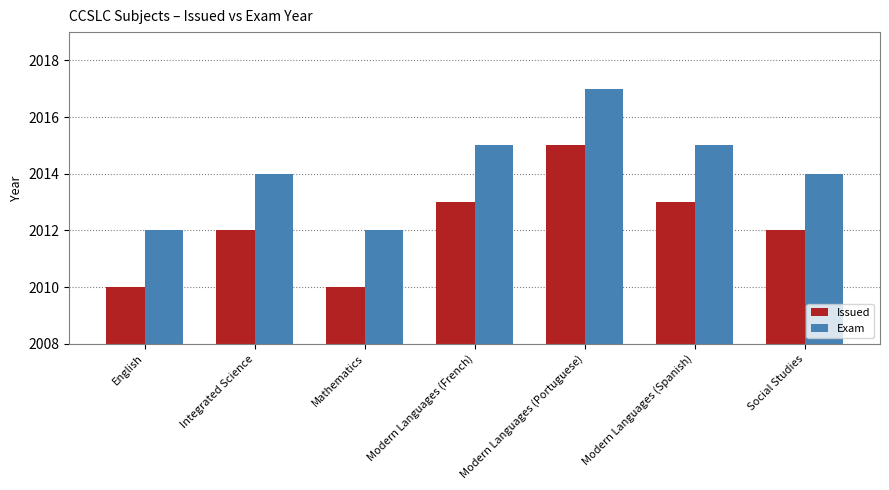

What is the maximum value for Issued?

2015